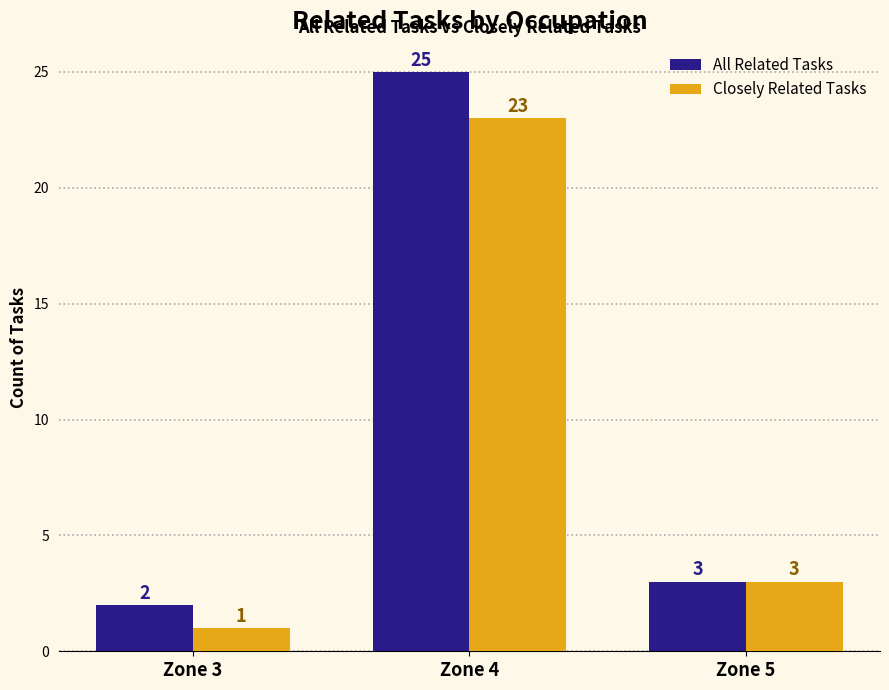

Rank the categories by All Related Tasks value from highest to lowest.

Zone 4, Zone 5, Zone 3